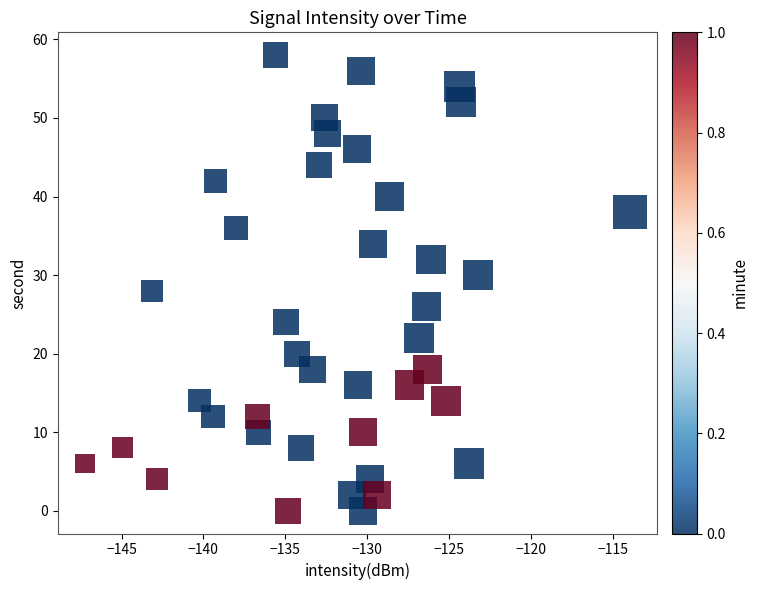

What is the range of Y values (max minus min)?

58